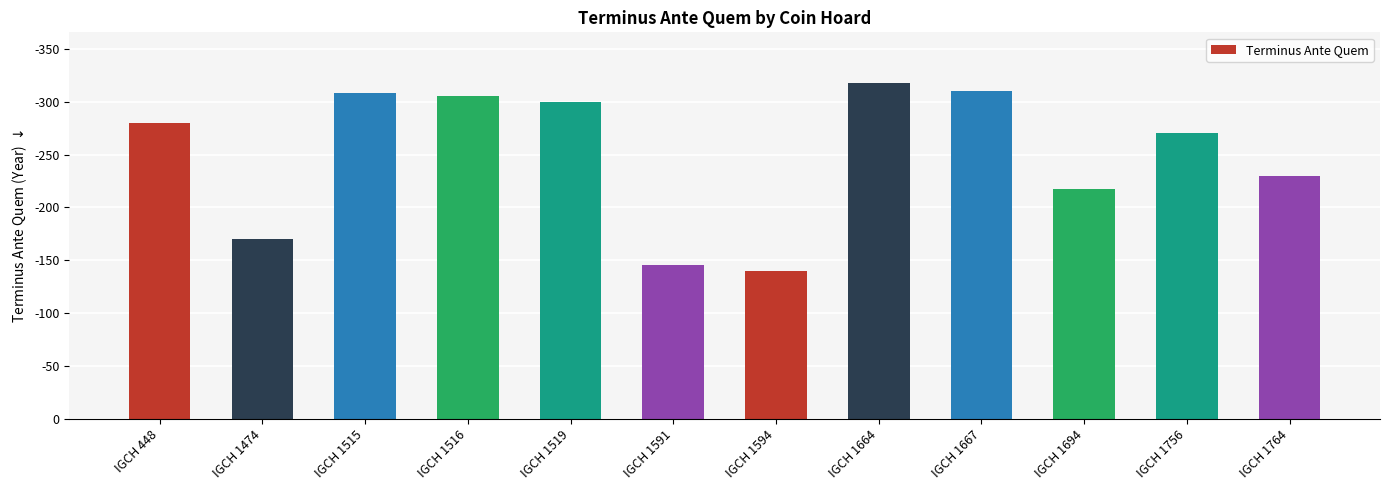

Where is the data nearest to the value 229?

IGCH 1764